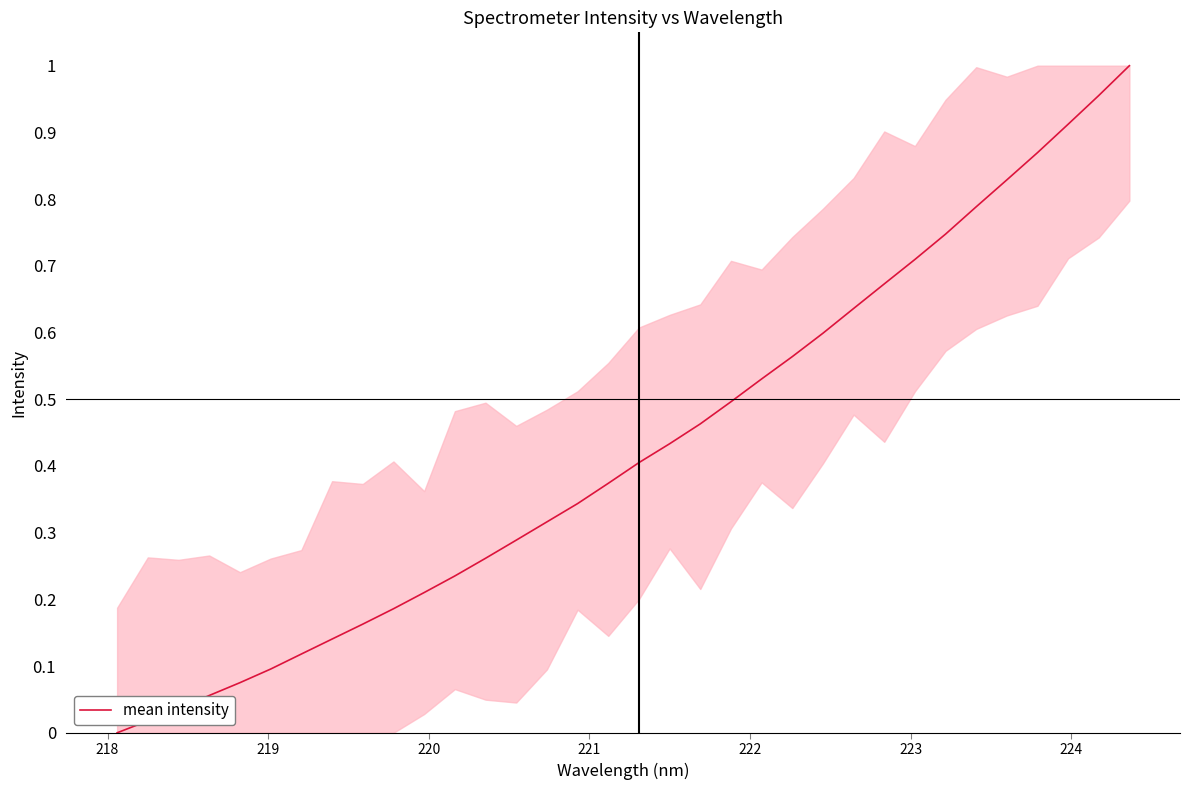

Does the chart have visible grid lines?

No